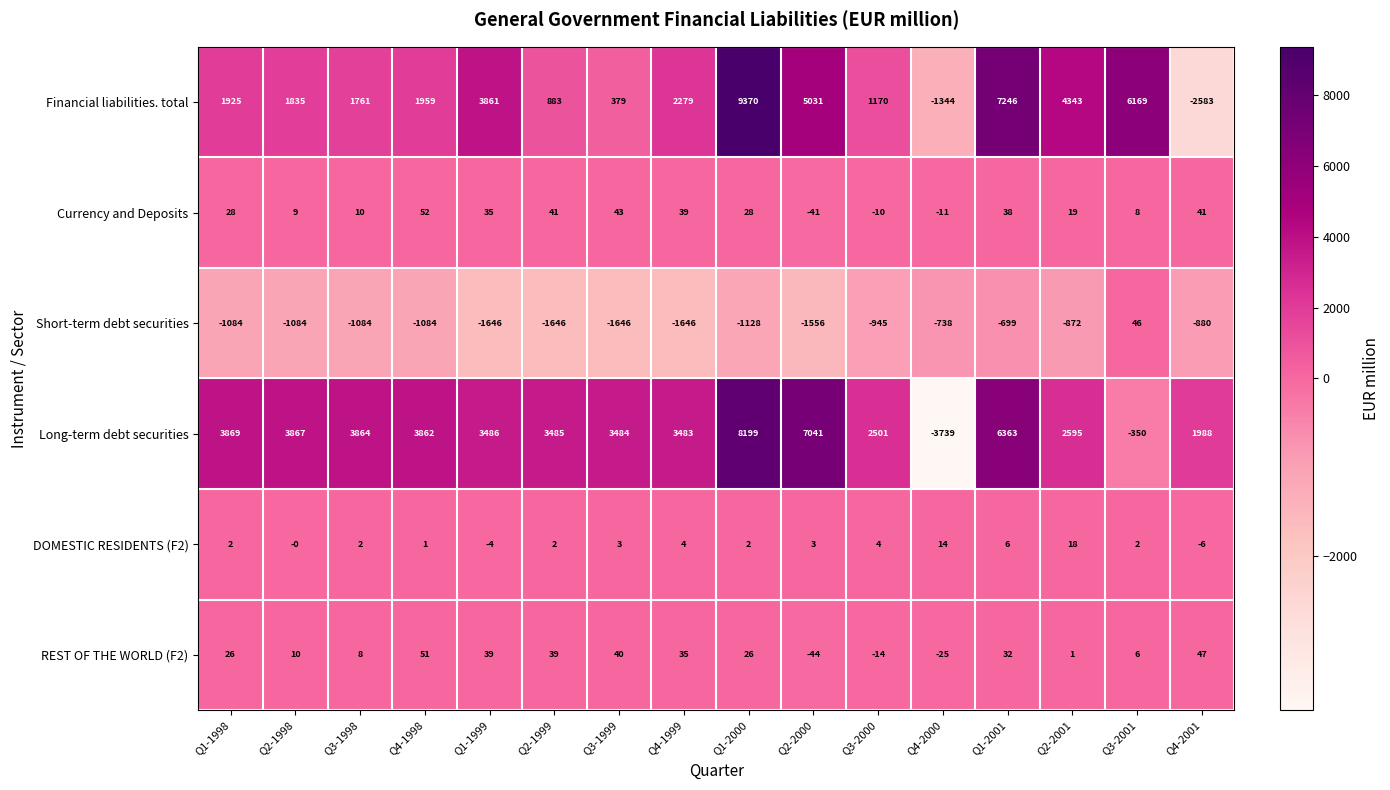

Between Q4-1999 and Q4-2001, which series saw the biggest shift?

Financial liabilities. total